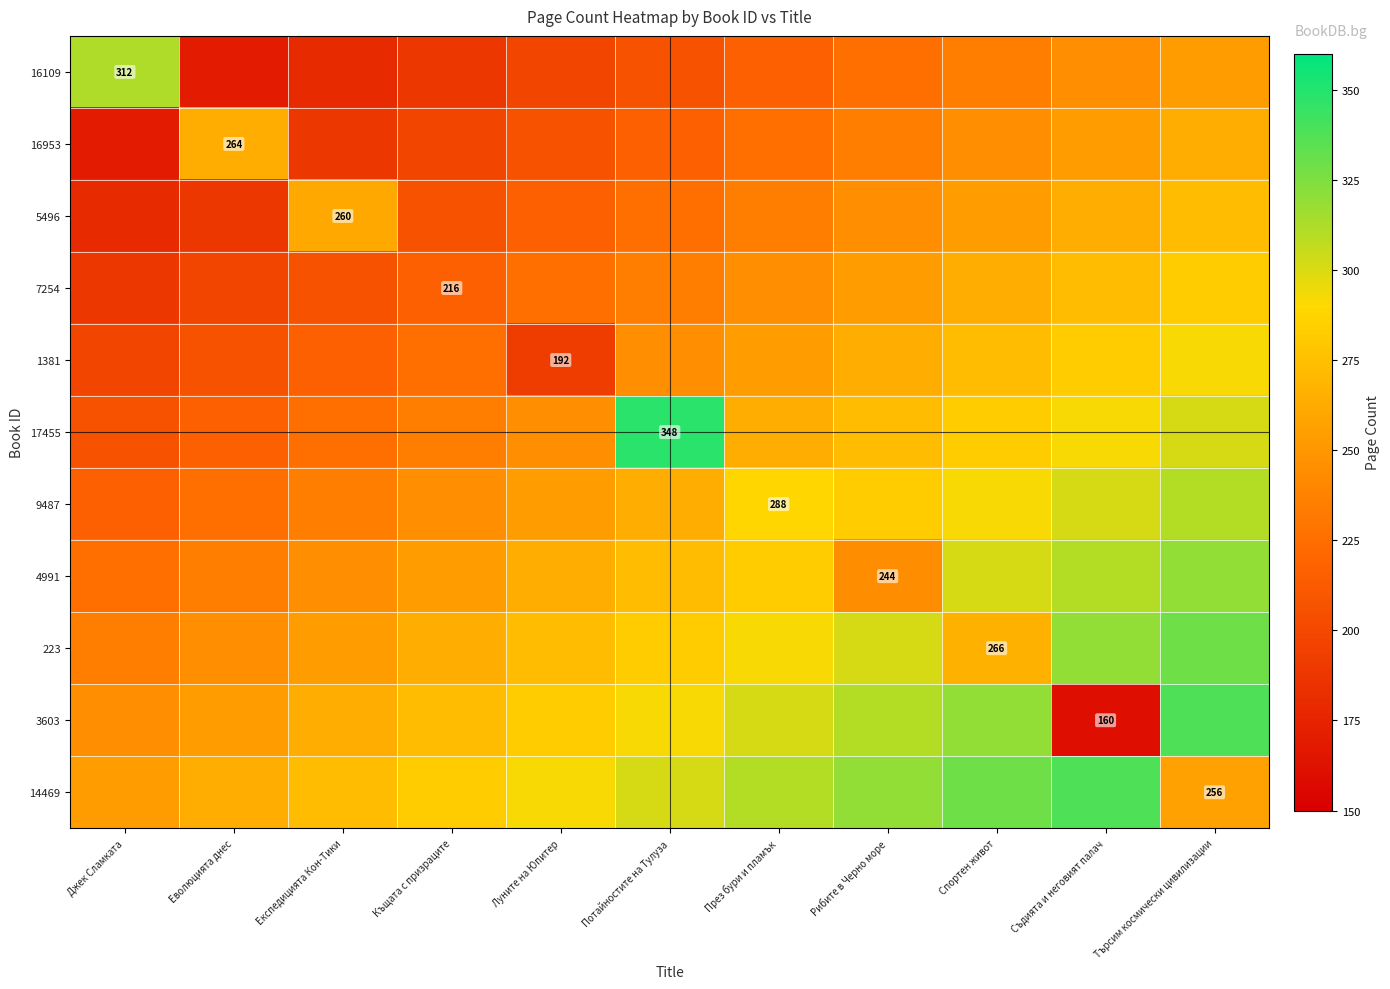

What is the minimum value shown in the chart?

160.0